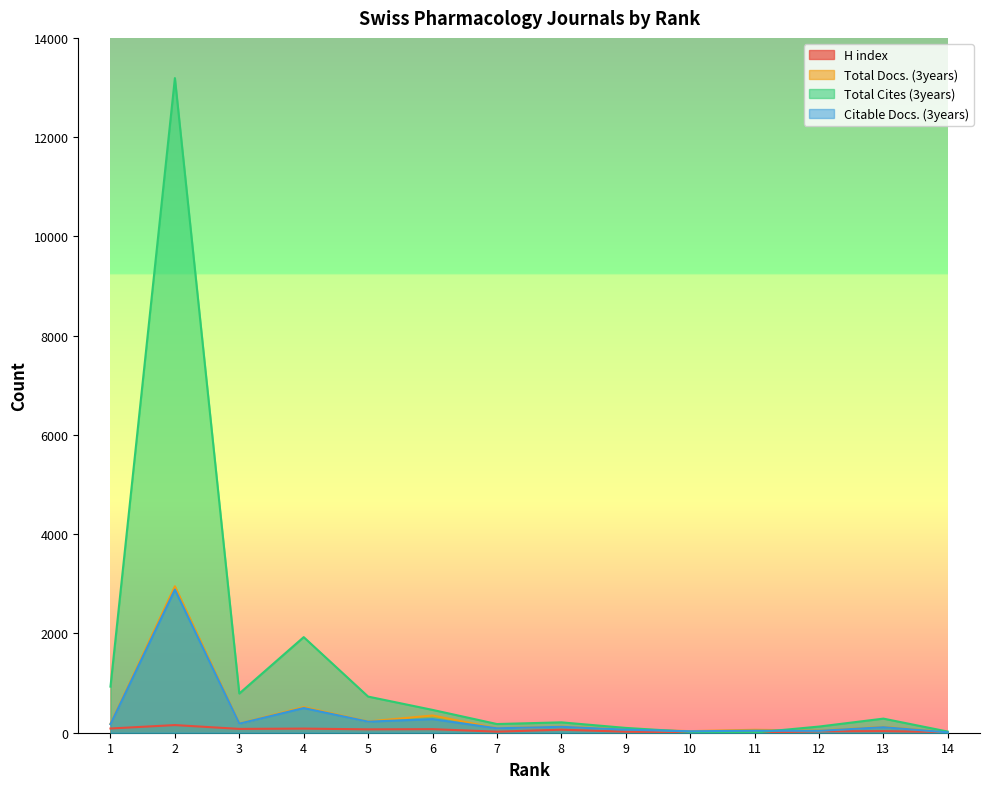

True or false: Citable Docs. (3years) has more than 1 interior local peaks.

True